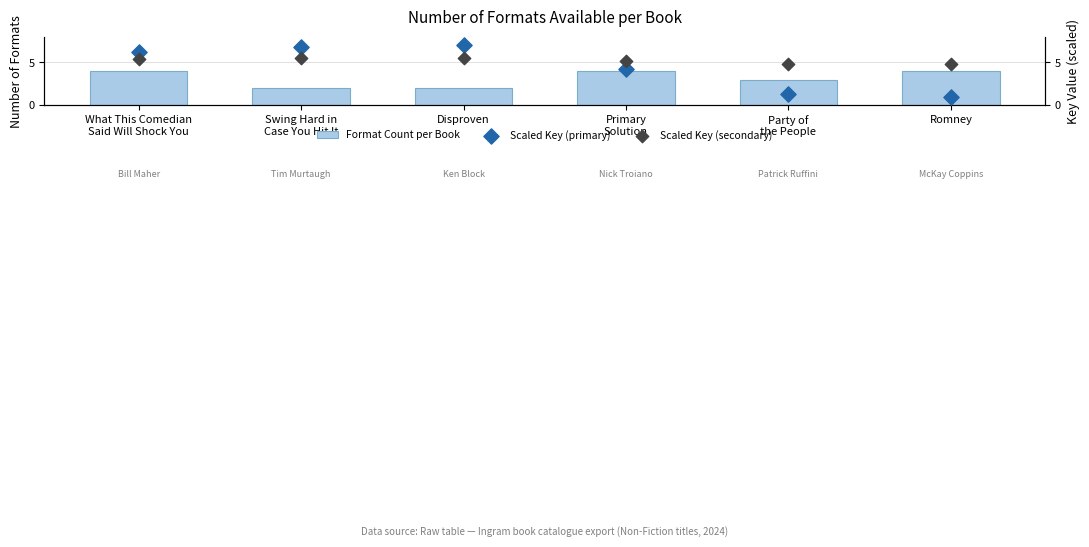

What are all the series names shown in the legend?

Format Count per Book, Scaled Key (primary), Scaled Key (secondary)